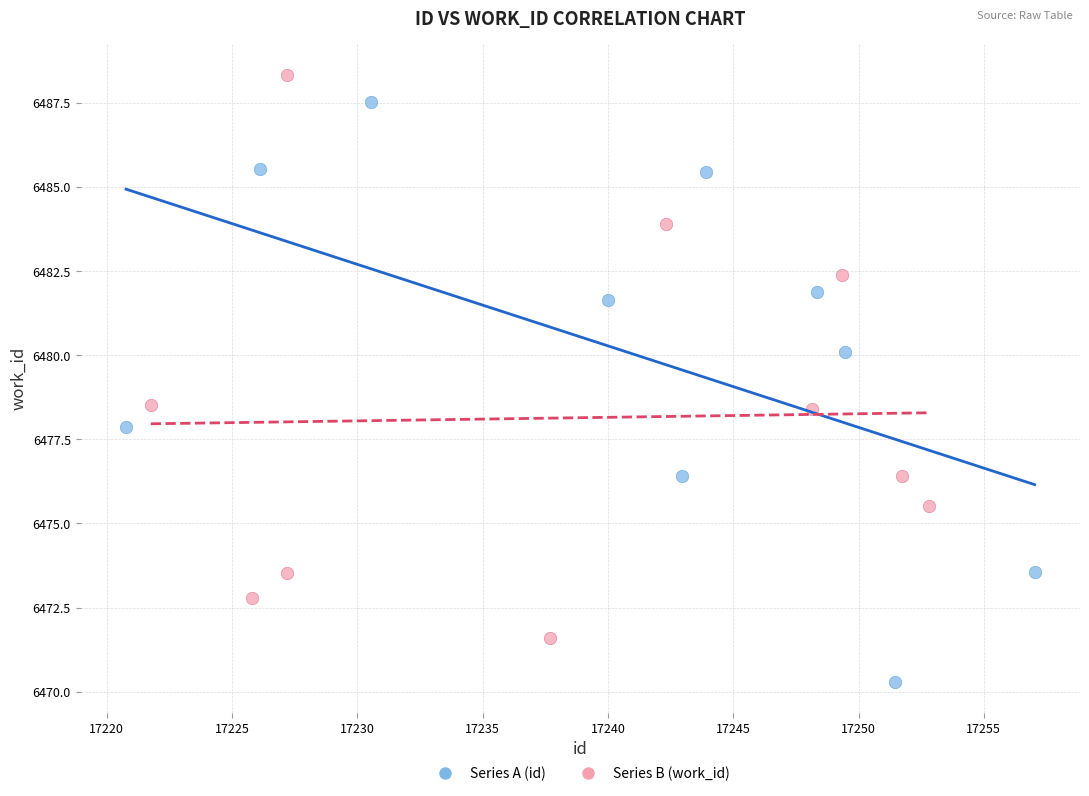

Which series contains the highest Y value?

Series B (work_id)